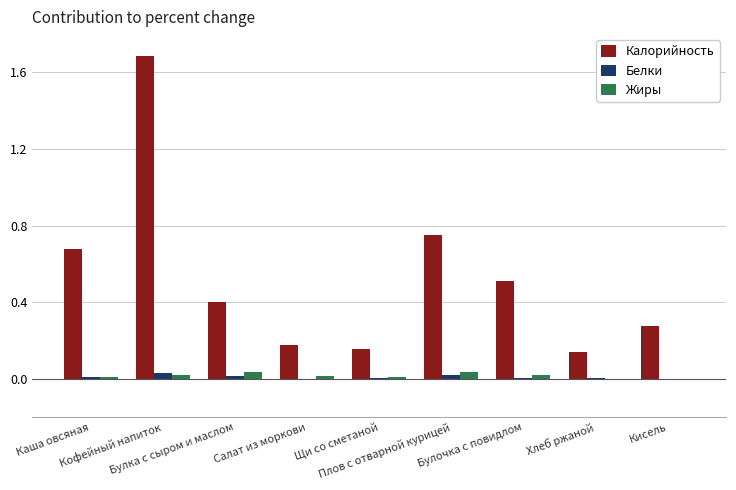

True or false: Калорийность has a value of 0.0 at Щи со сметаной.

False